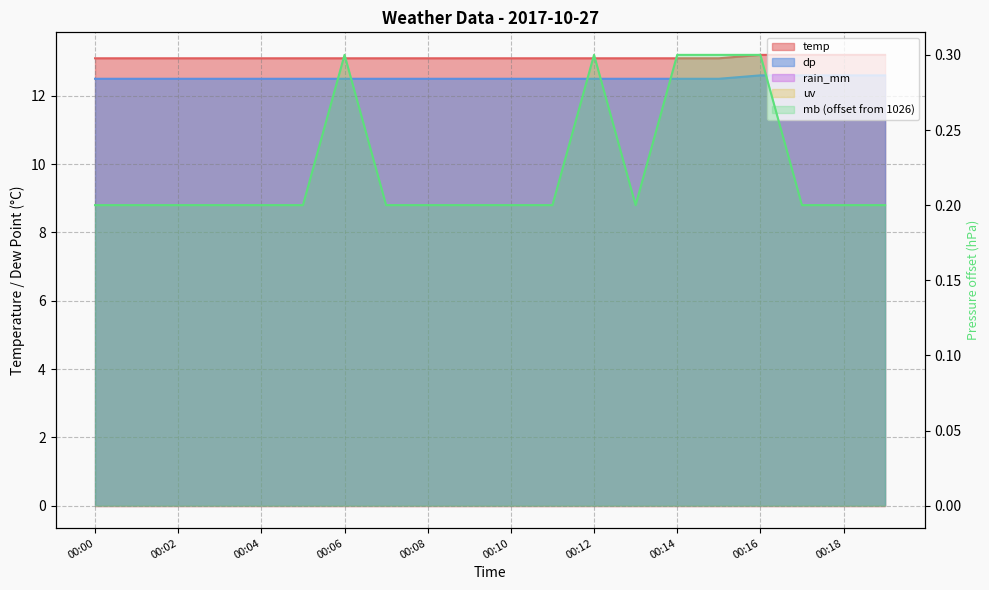

The dp series shows 12.5 at 00:15. True or false?

True